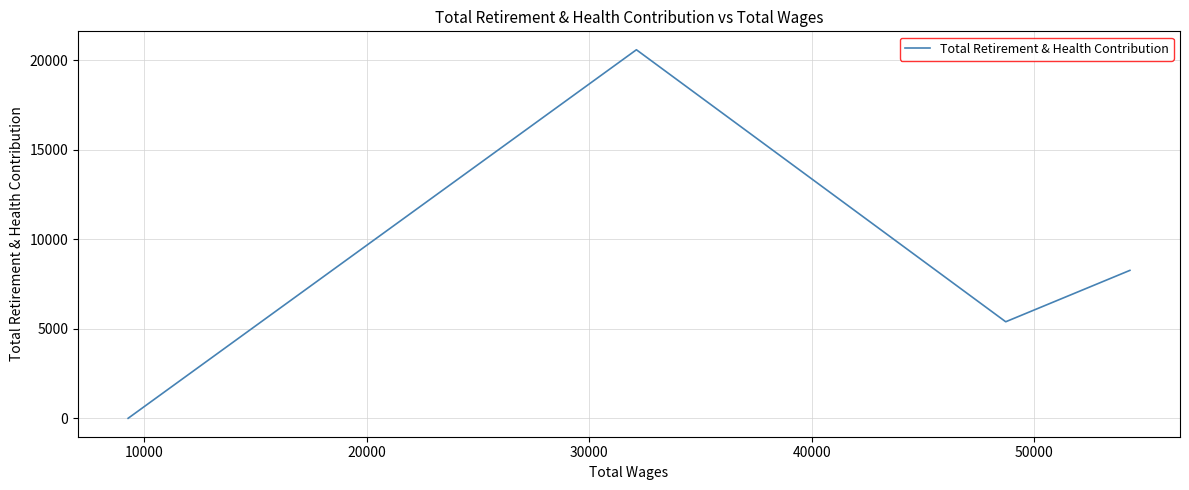

Does the chart have visible grid lines?

Yes